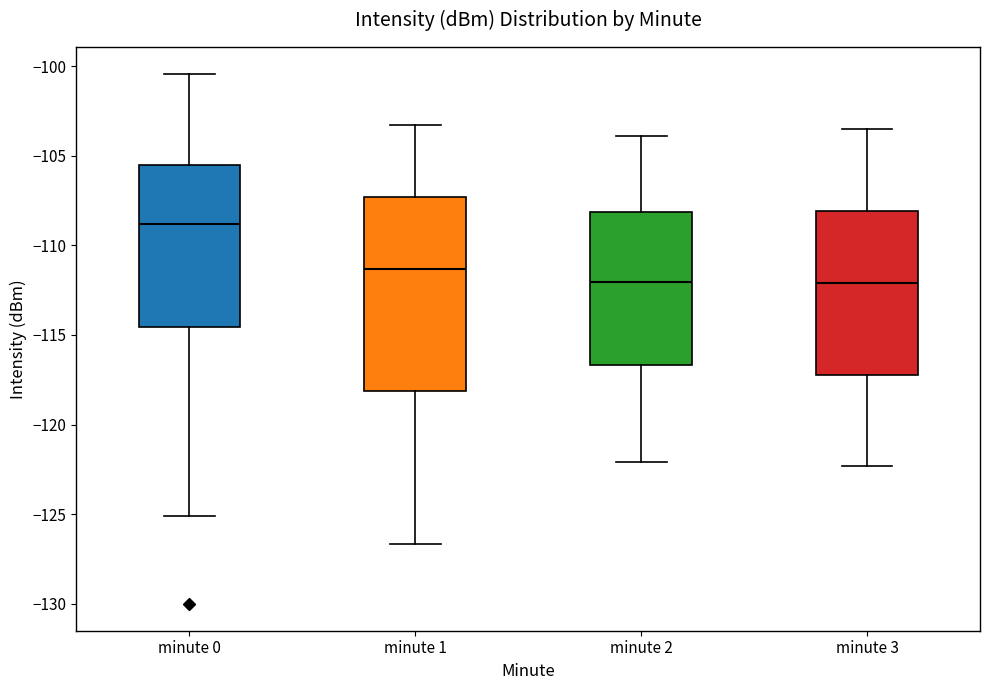

Reading left to right, read every box against the y-axis: the position of its median line, the range the box covers, and the ends of its whiskers. The values are not printed on the chart, so give them approximately, as read against the axis.

minute 0: median -109.0, box -114.5 to -105.5, whiskers -125.0 to -100.5
minute 1: median -111.5, box -118.0 to -107.5, whiskers -126.5 to -103.5
minute 2: median -112.0, box -116.5 to -108.0, whiskers -122.0 to -104.0
minute 3: median -112.0, box -117.0 to -108.0, whiskers -122.5 to -103.5